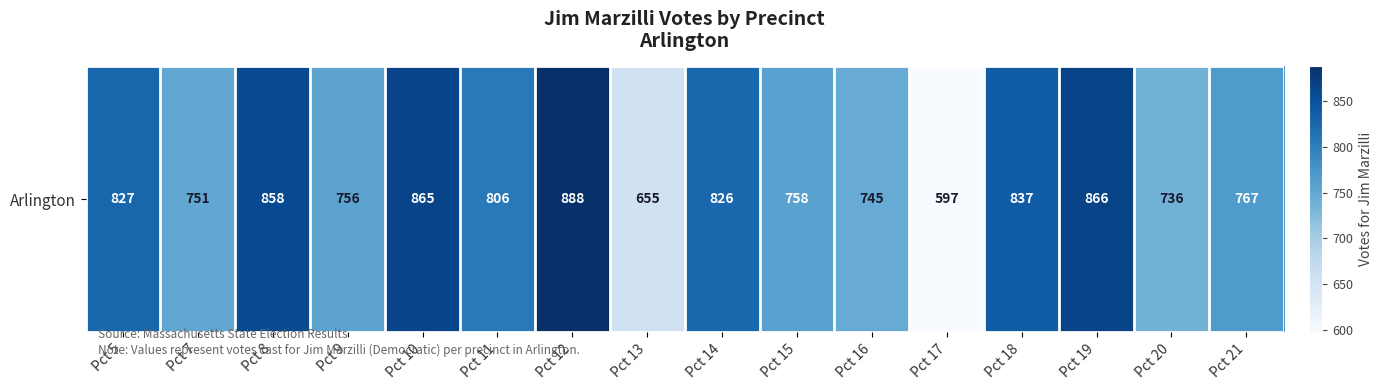

What is the maximum value shown in the chart?

888